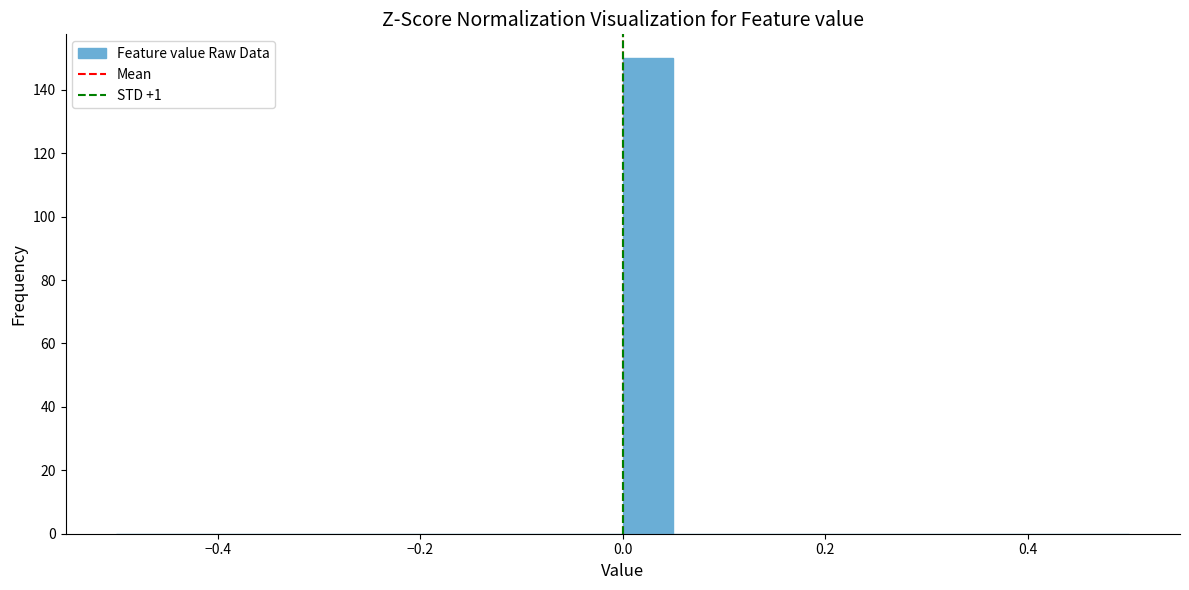

Read against the x-axis, roughly where is the centre of the tallest bar?

0.02